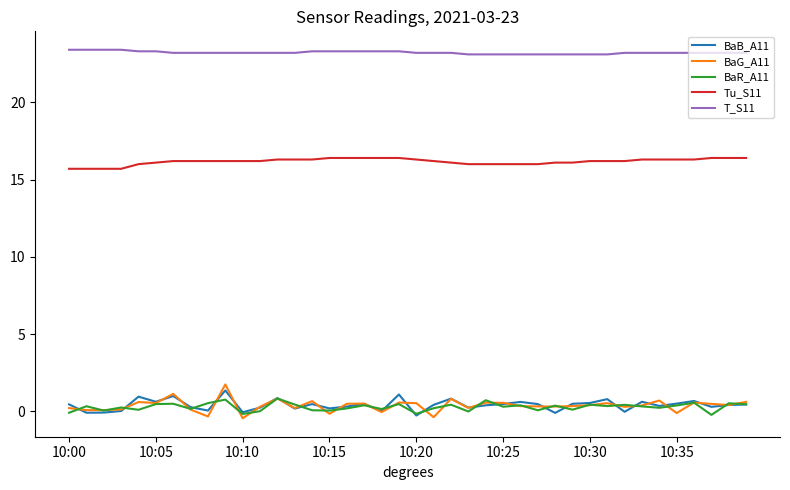

True or false: Tu_S11 and BaG_A11 cross at least once.

False